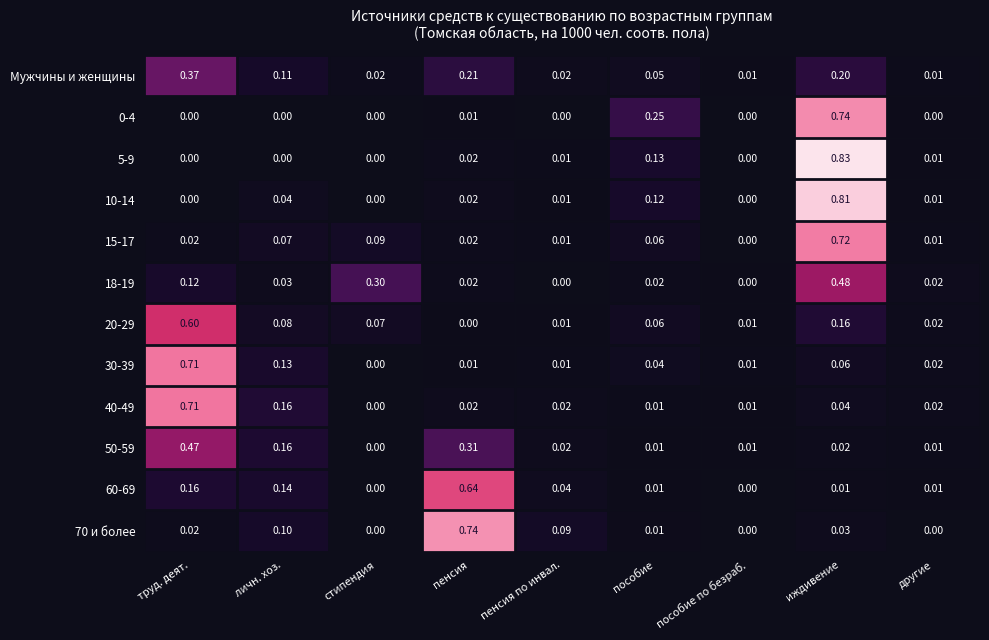

At which category does the chart reach its peak across all series?

иждивение